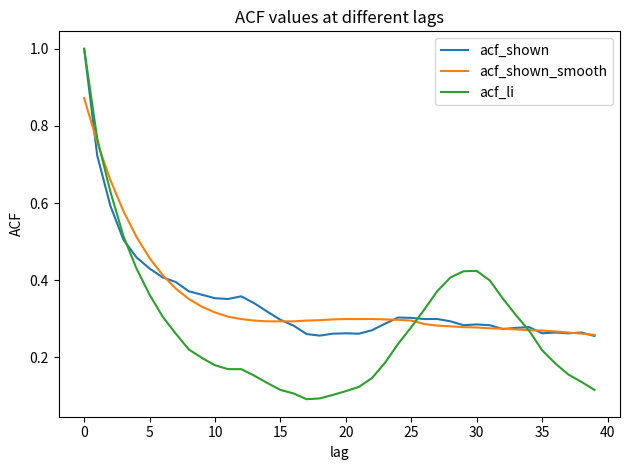

What is the greatest value displayed?

1.0